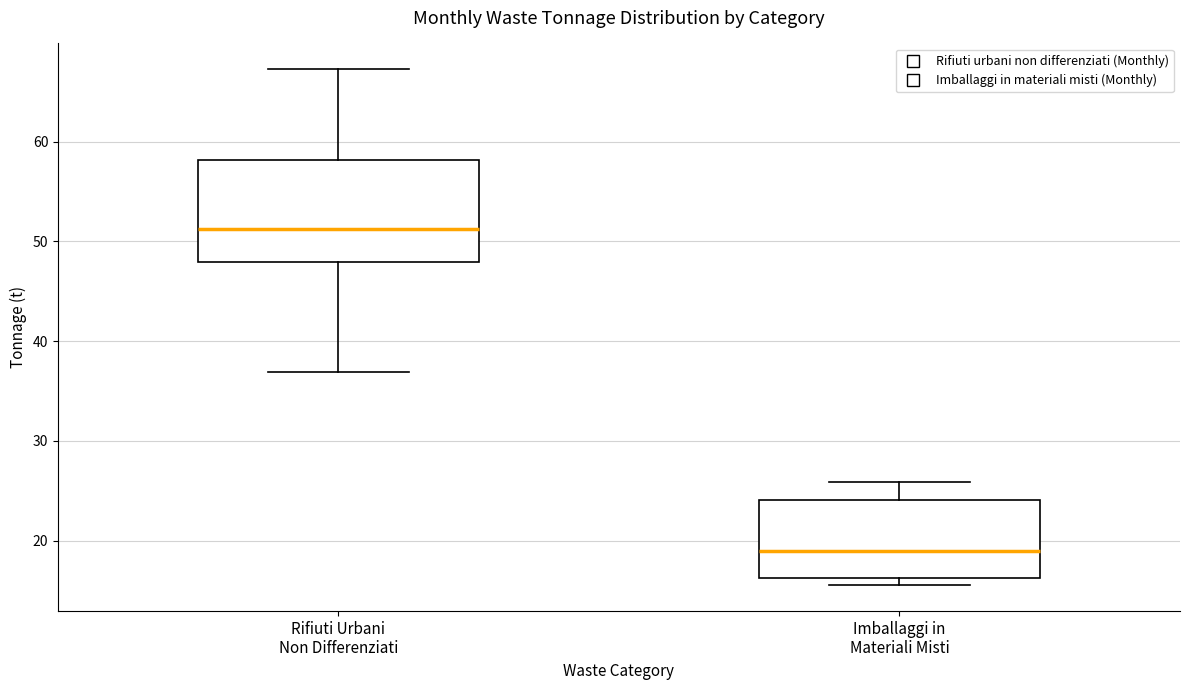

Reading left to right, transcribe this box plot: for each box, give where its median line is, the range the box spans, and where its two whiskers end, as read against the y-axis. The values are not printed on the chart, so give them approximately, as read against the axis.

Rifiuti Urbani Non Differenziati: median 51, box 48 to 58, whiskers 37 to 67
Imballaggi in Materiali Misti: median 19, box 16 to 24, whiskers 16 (just below the box's lower edge) to 26